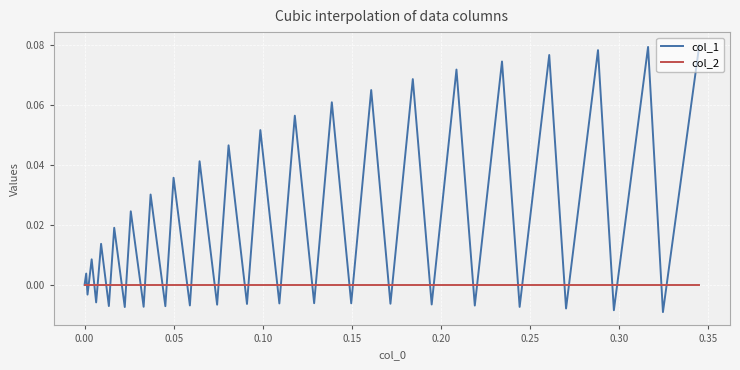

Rank the series by their average value, from highest to lowest.

col_1, col_2